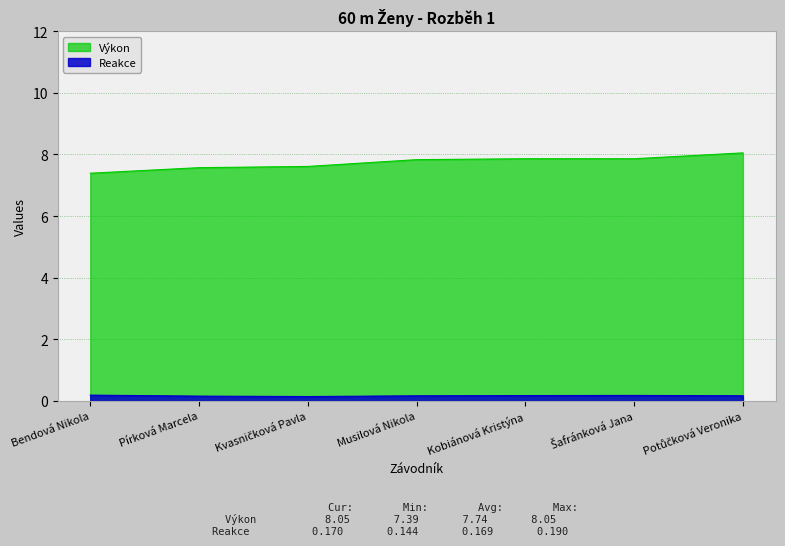

Is it true that Výkon equals 7.6 at Kvasničková Pavla?

True